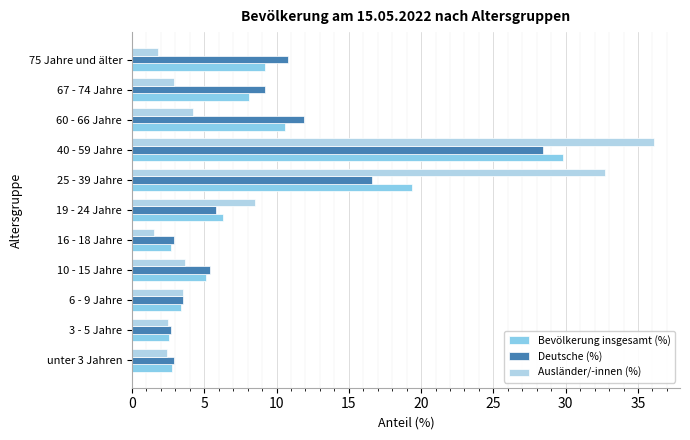

What is the difference between the Ausländer/-innen (%) values at 19 - 24 Jahre and 3 - 5 Jahre?

6.0